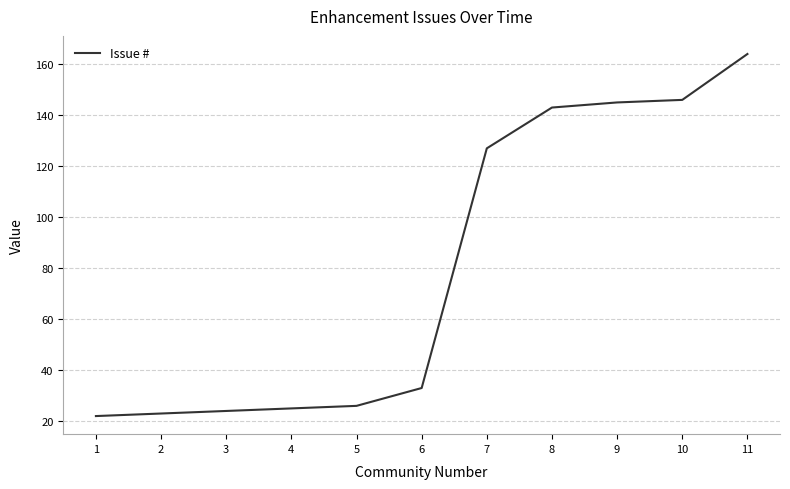

The value at 2 is 41. True or false?

False